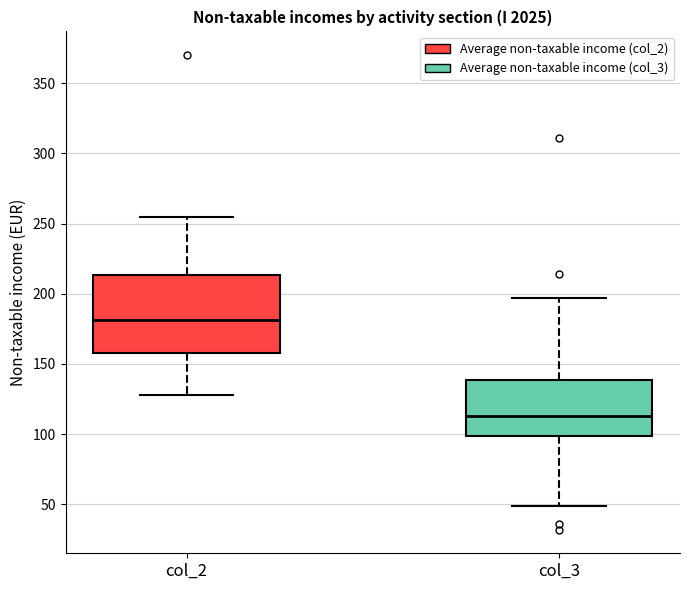

Which box is the tallest, from its lower edge to its upper edge?

col_2